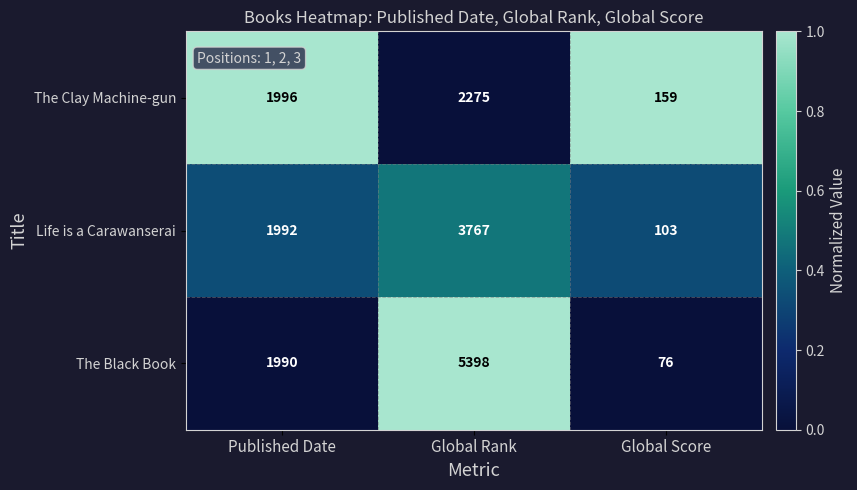

Count the number of data series in this chart.

3